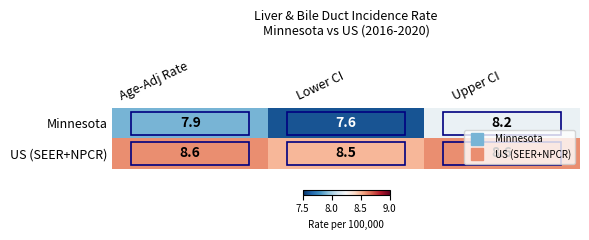

Which series changed the most between Age-Adj Rate and Upper CI?

Minnesota